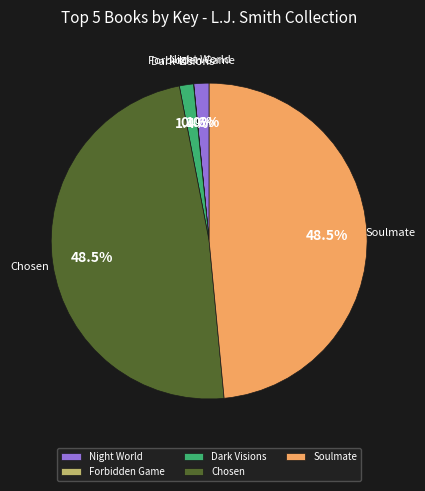

Is the sum of Soulmate and Chosen greater than half?

Yes